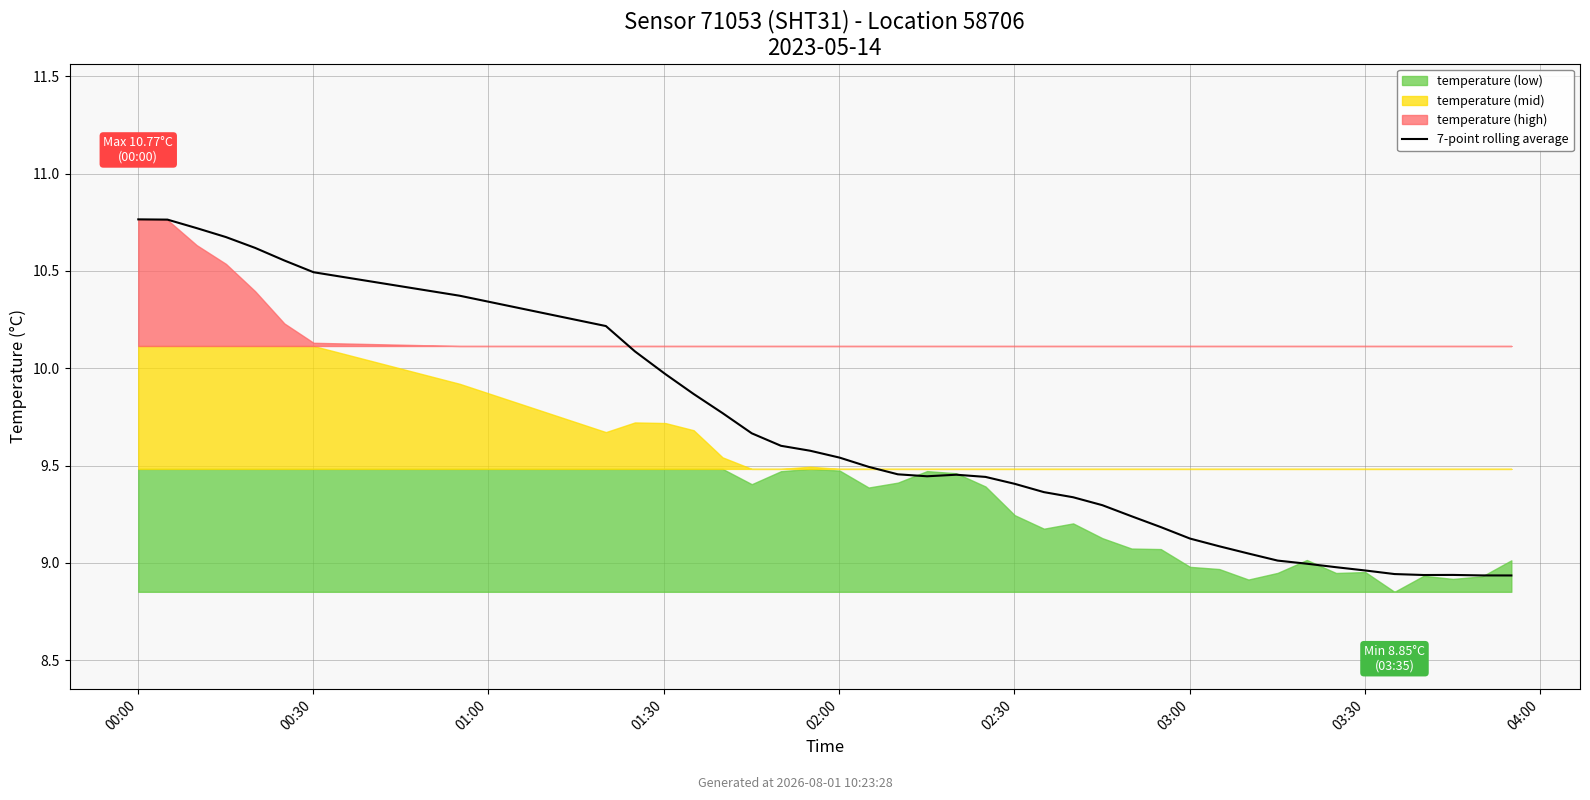

The chart shows a value of 8.9 at 35. True or false?

True